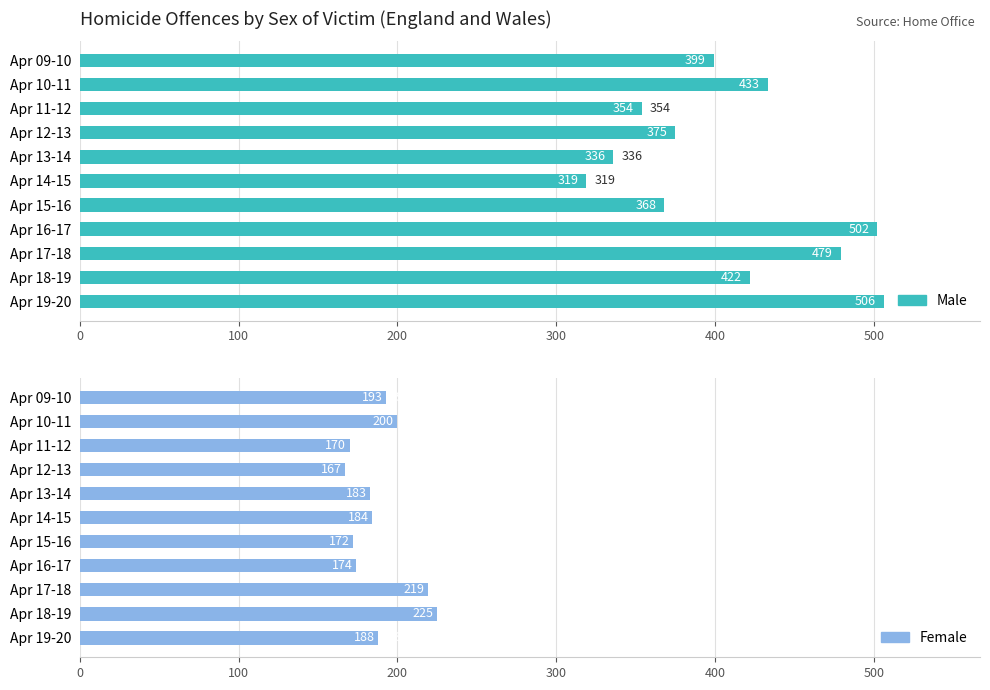

Which series has the widest spread of values?

Male